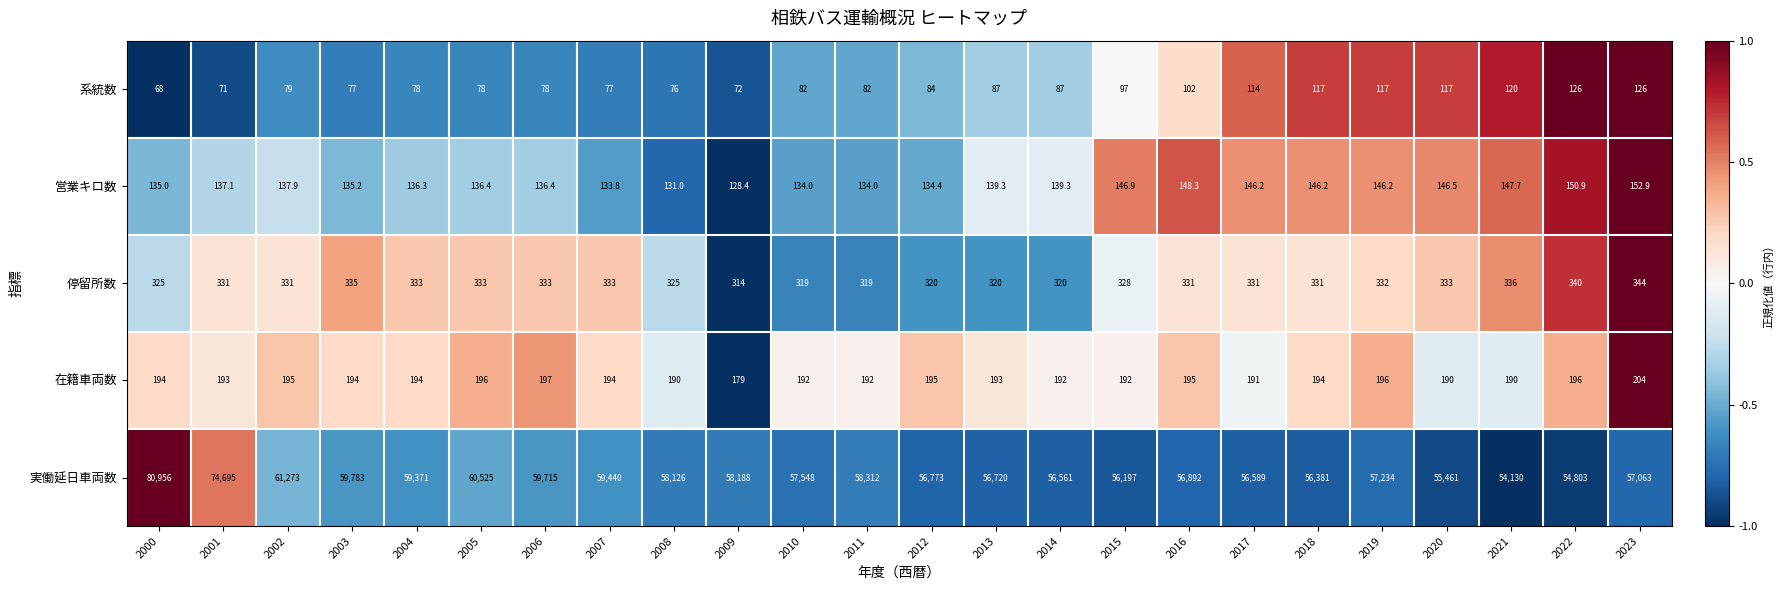

The value of 在籍車両数 at 2018 is 79.5. True or false?

False